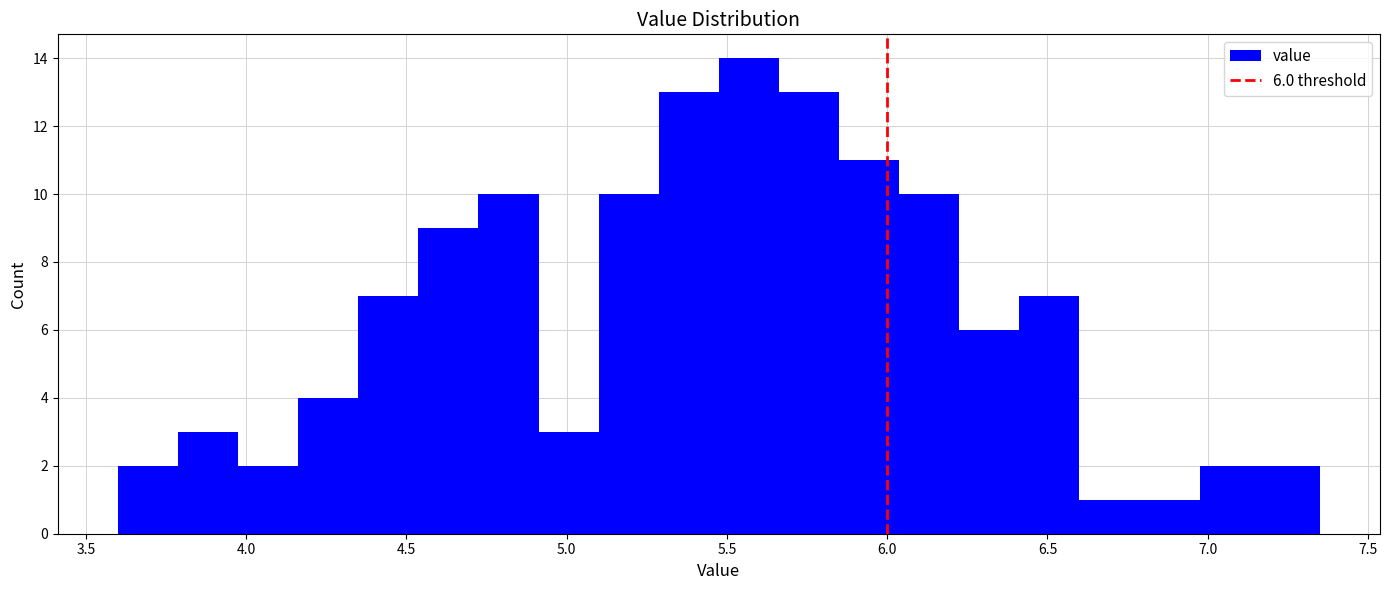

Around what value on the x-axis is the tallest bar? Give the approximate position of its centre, as read against the axis.

5.55